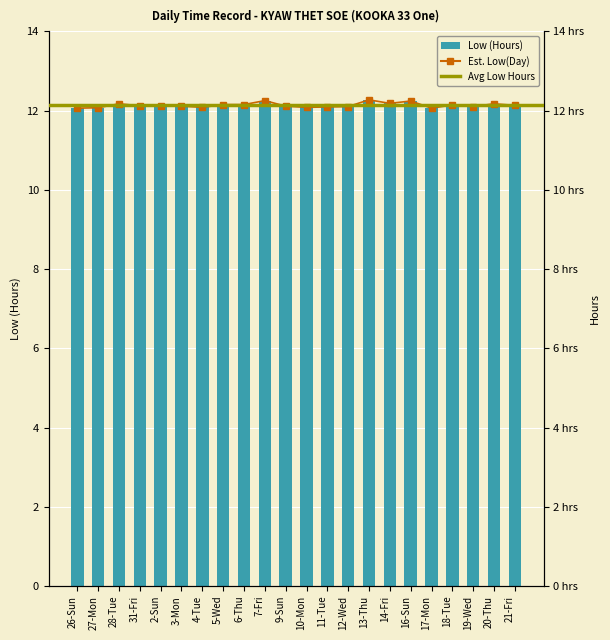

What position from the left is 20-Thu?

21